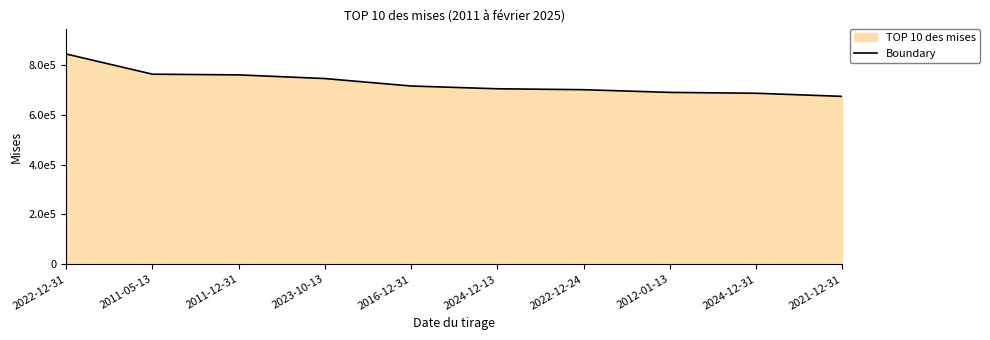

Reading left to right, extract all data points from this chart.

2022-12-31=843241.5	2011-05-13=762298.5	2011-12-31=759462.0	2023-10-13=744747.0	2016-12-31=714864.0	2024-12-13=703806.0	2022-12-24=700102.5	2012-01-13=689272.5	2024-12-31=685843.5	2021-12-31=673336.5